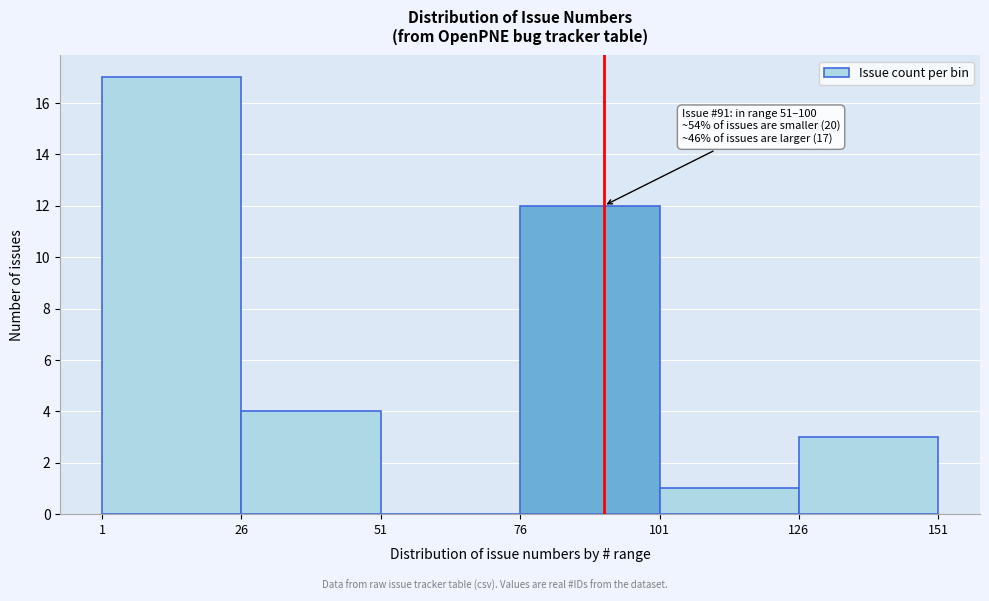

Which range on the x-axis has the tallest bar?

1 to 26